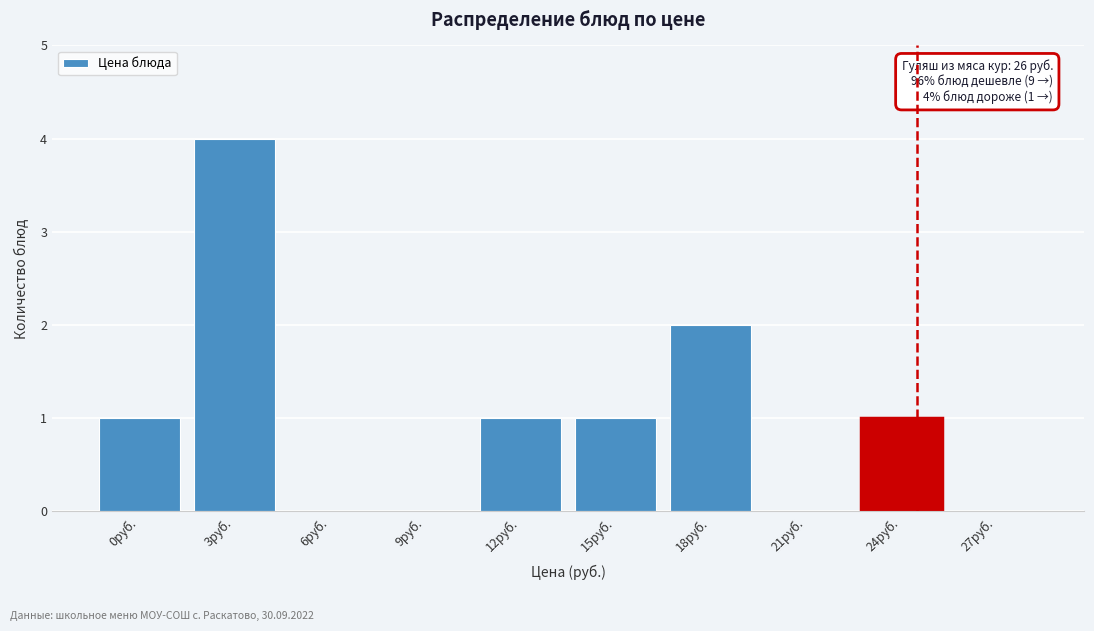

Reading right to left, list all the values displayed in this chart.

27руб.=0	24руб.=1	21руб.=0	18руб.=2	15руб.=1	12руб.=1	9руб.=0	6руб.=0	3руб.=4	0руб.=1